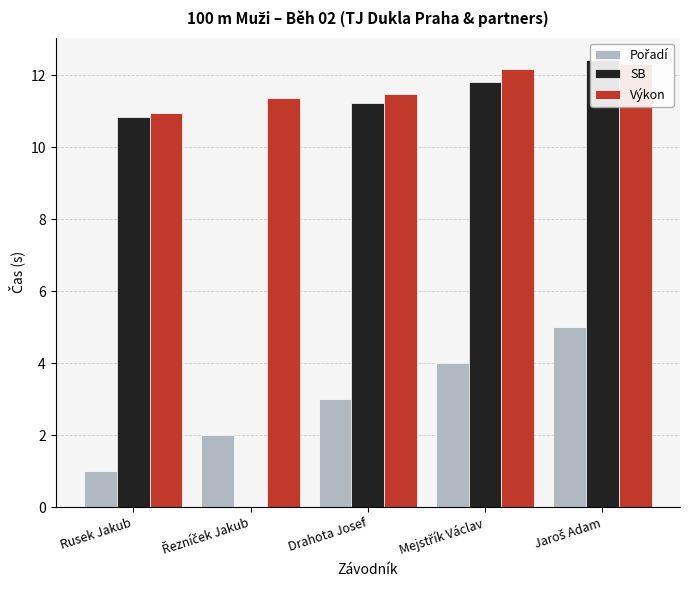

What is the sum of the Výkon values at Řezníček Jakub and Rusek Jakub?

22.3